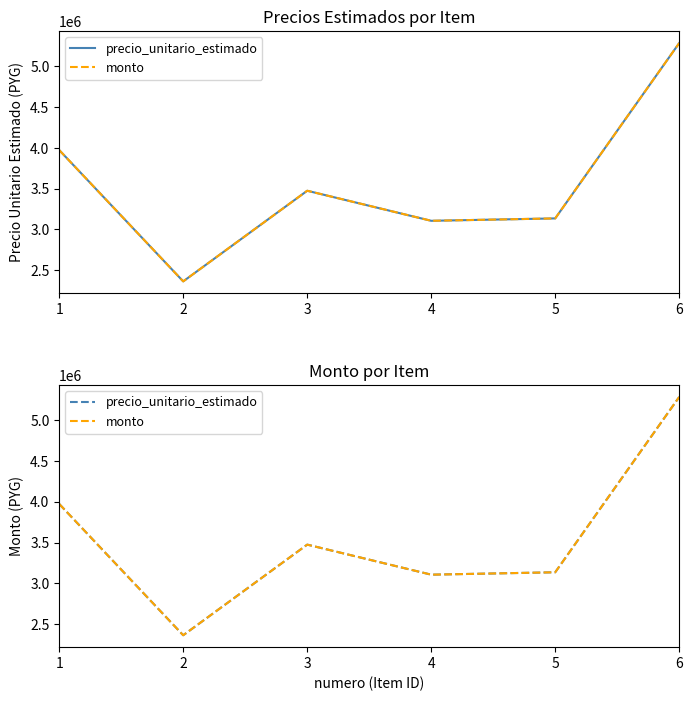

What is the total value across all series at 1?

7946748